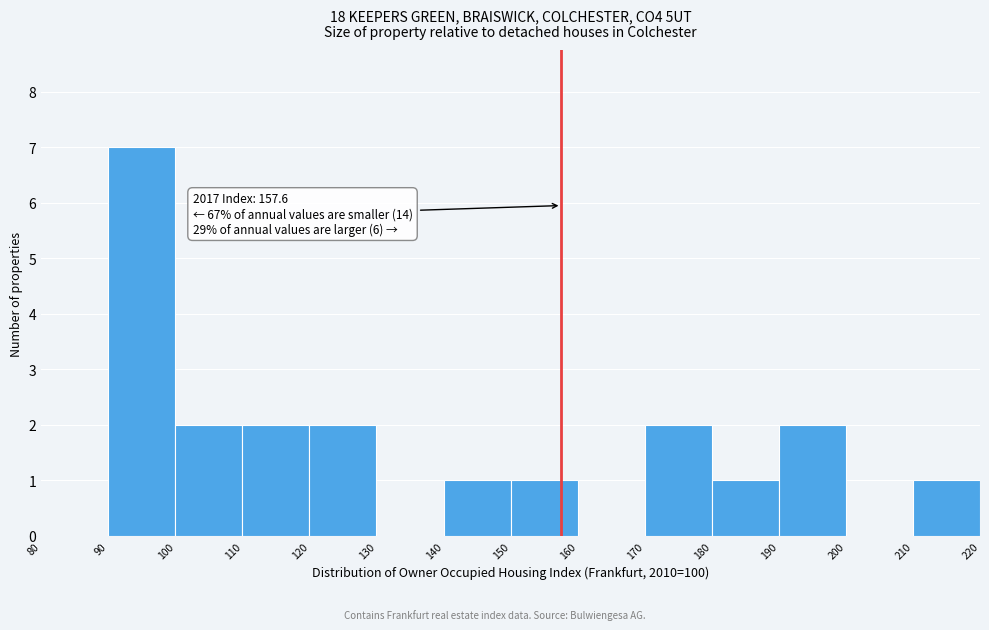

Over which range of the x-axis is the bar tallest?

90 to 100